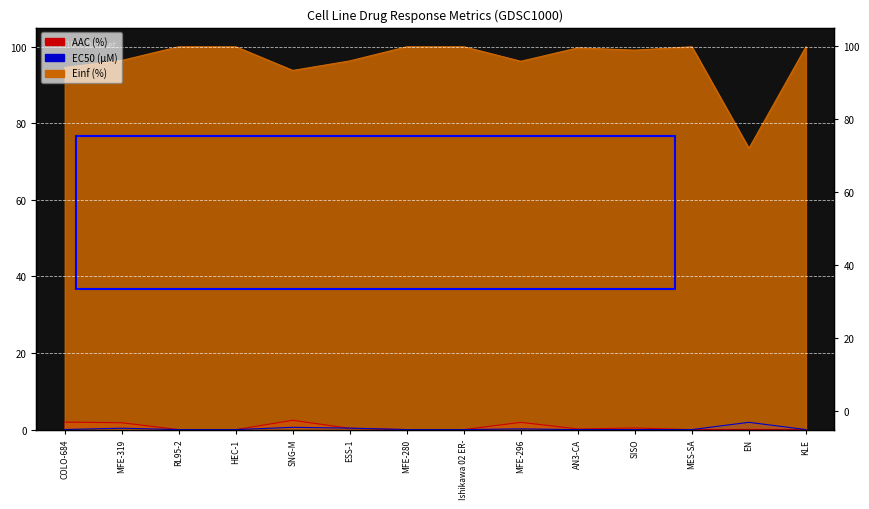

How many data points does each series have?

14